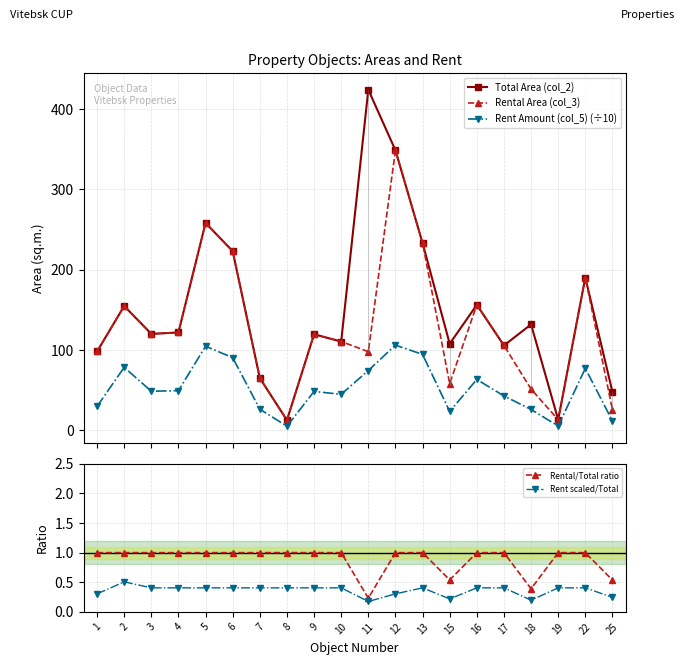

What is the total value across all series at 25?

86.1